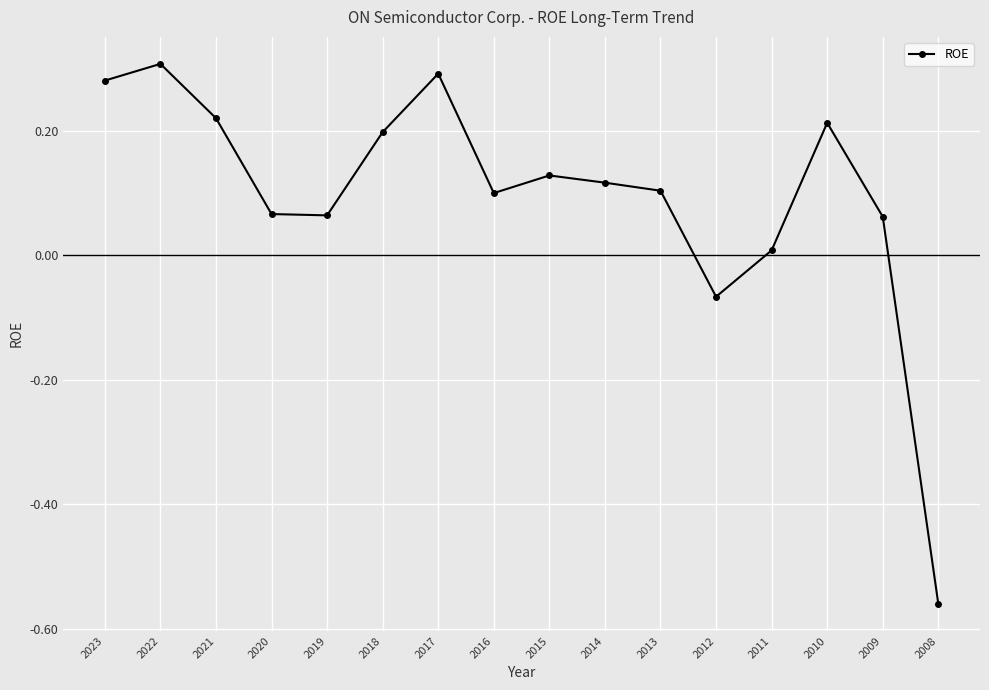

Is this an area chart (filled region under the line)?

No